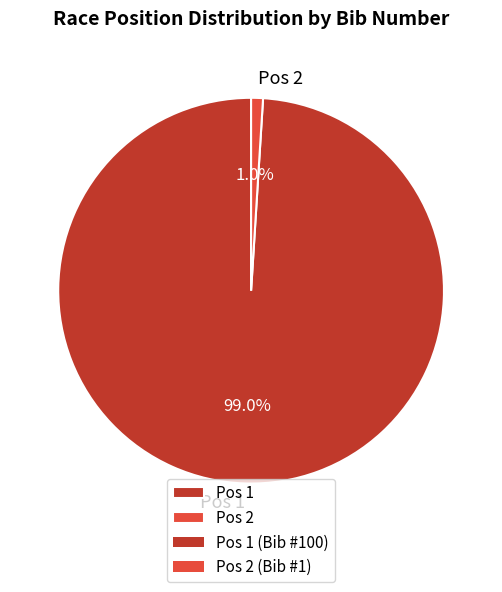

Which slice is the largest?

Pos 1